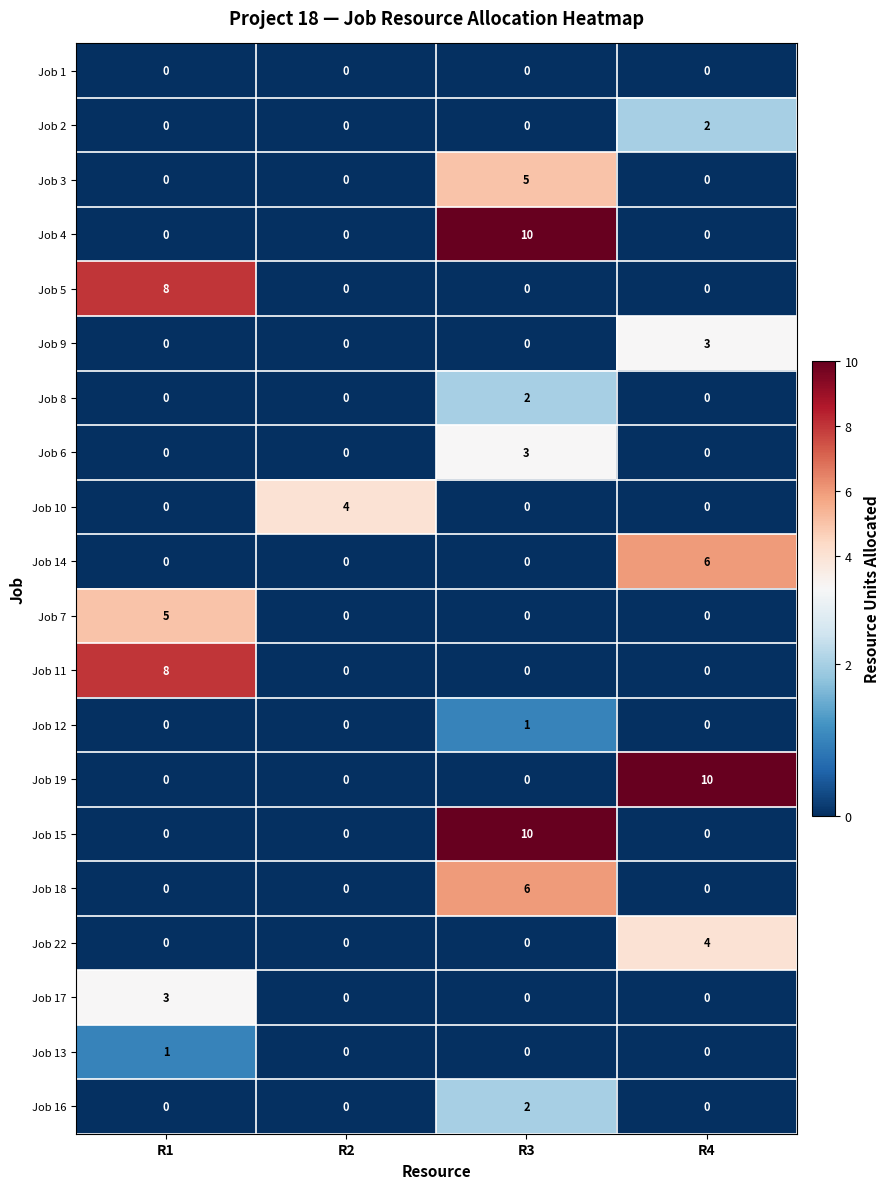

At which category is the sum across all series the highest?

R3